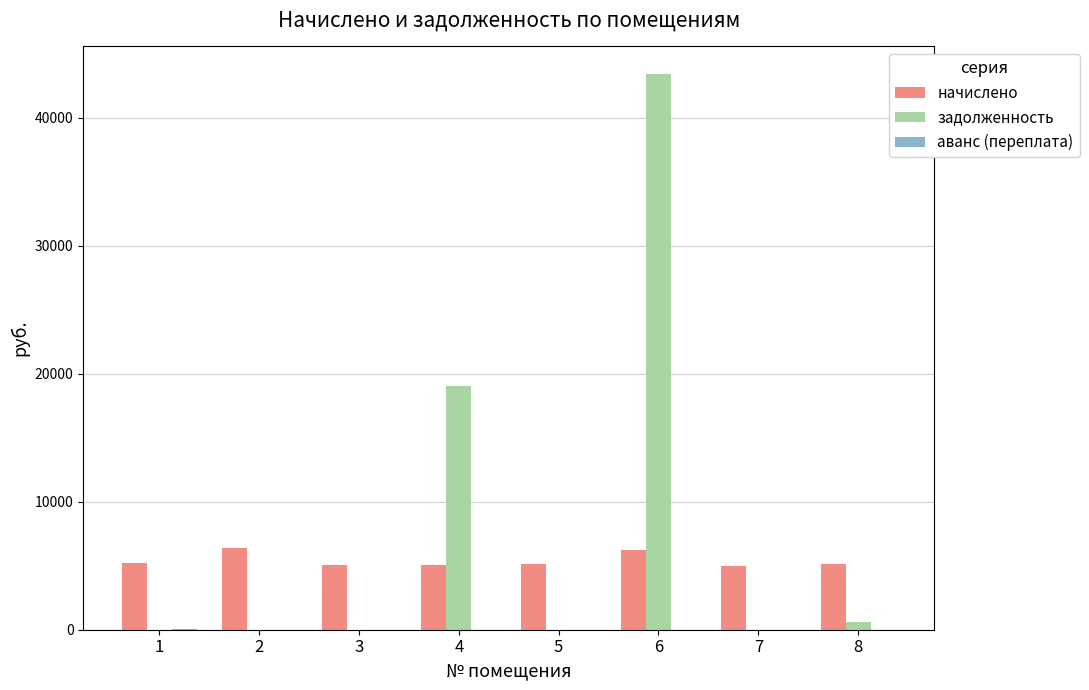

Which series has the widest spread of values?

задолженность